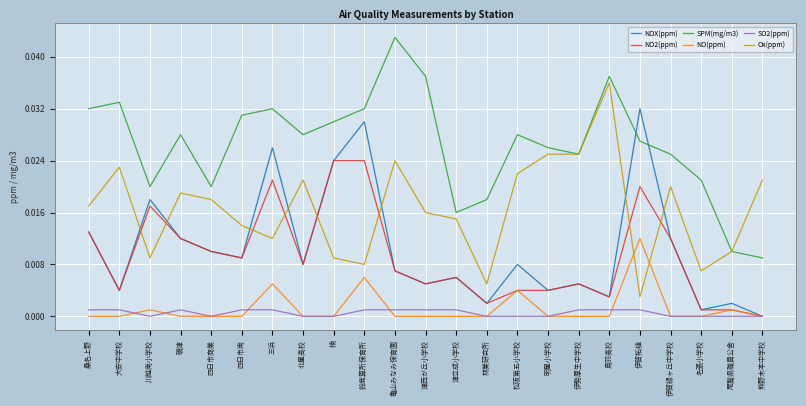

Which series has the widest spread of values?

SPM(mg/m3)